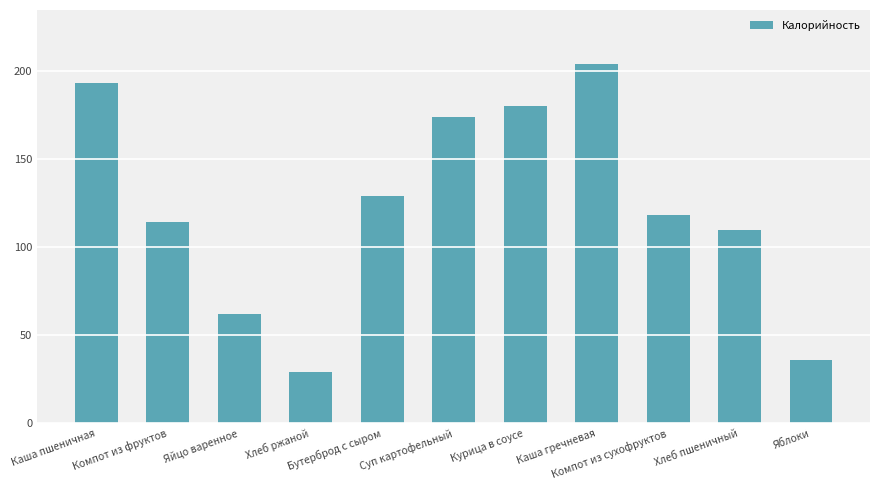

Between Яблоки and Хлеб пшеничный, which is larger?

Хлеб пшеничный